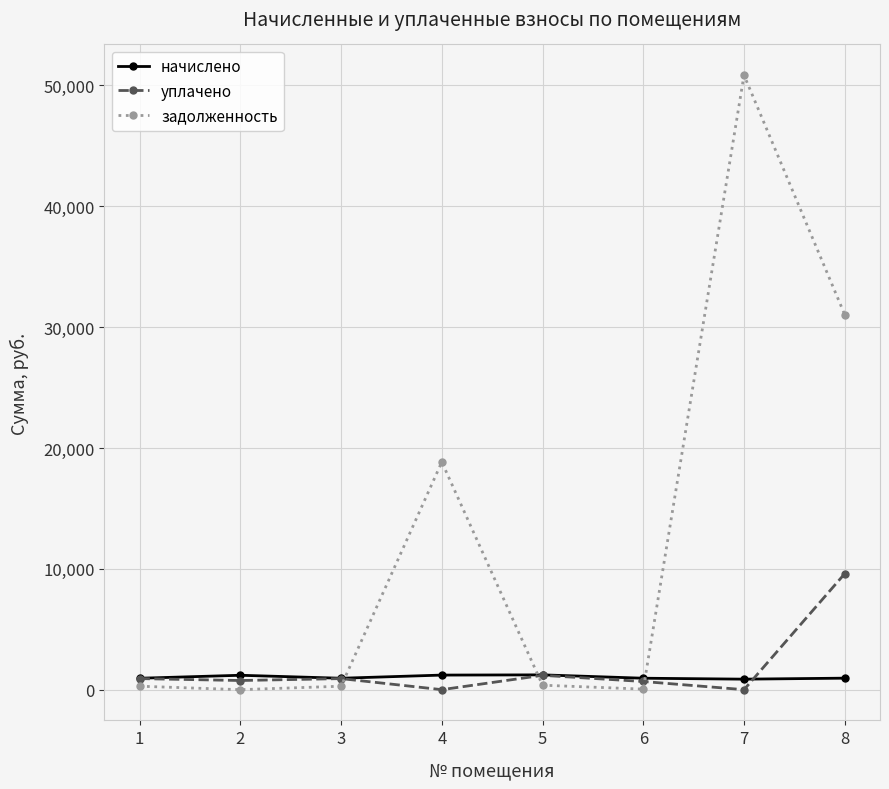

Which series has the largest range (max minus min)?

задолженность